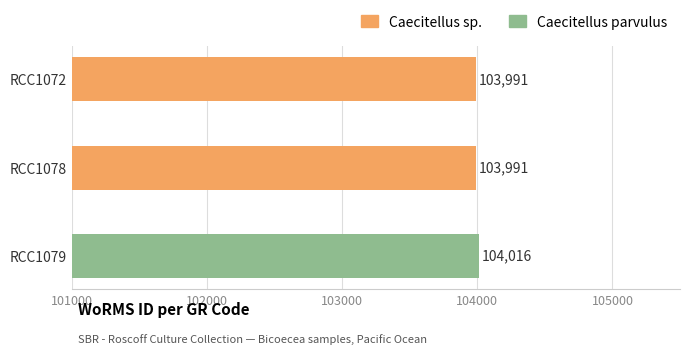

True or false: the data shows 160304 at RCC1078.

False